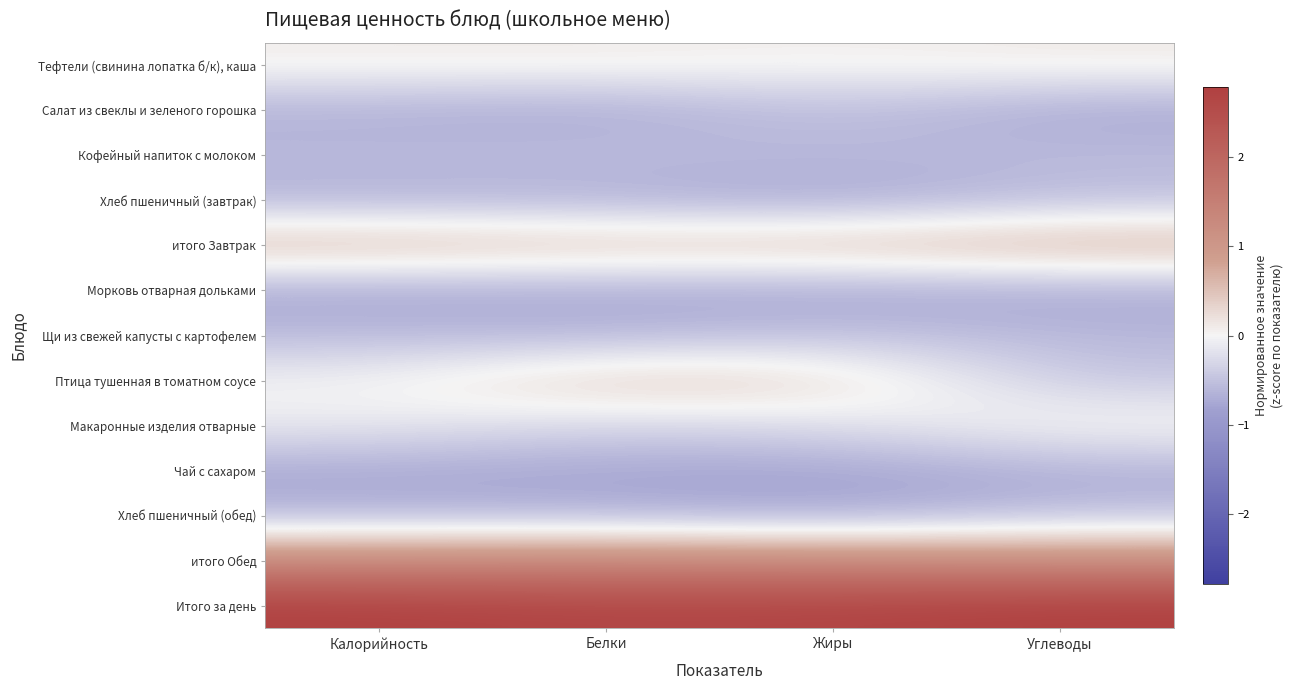

At which category does the chart reach its peak across all series?

Углеводы